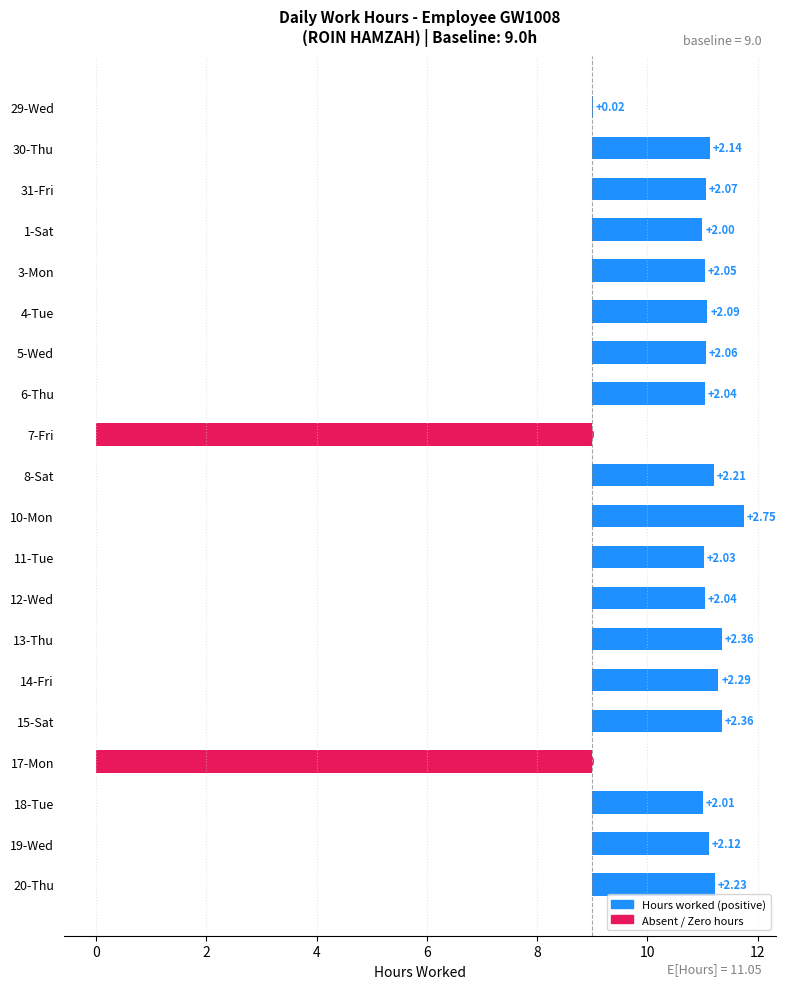

How many bars are there in total?

20